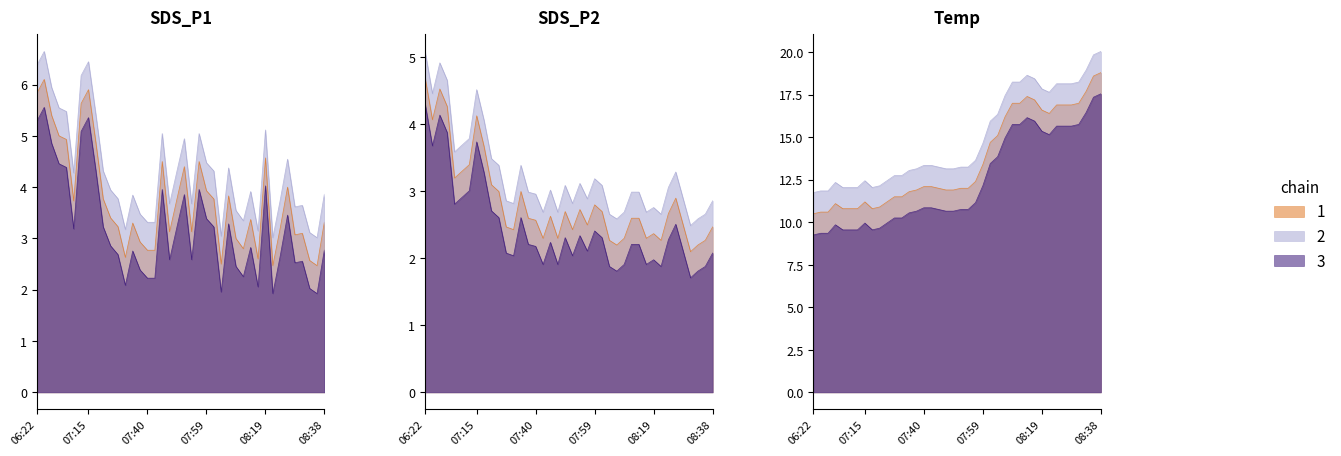

Between 07:10 and 07:52, which is larger?

07:10